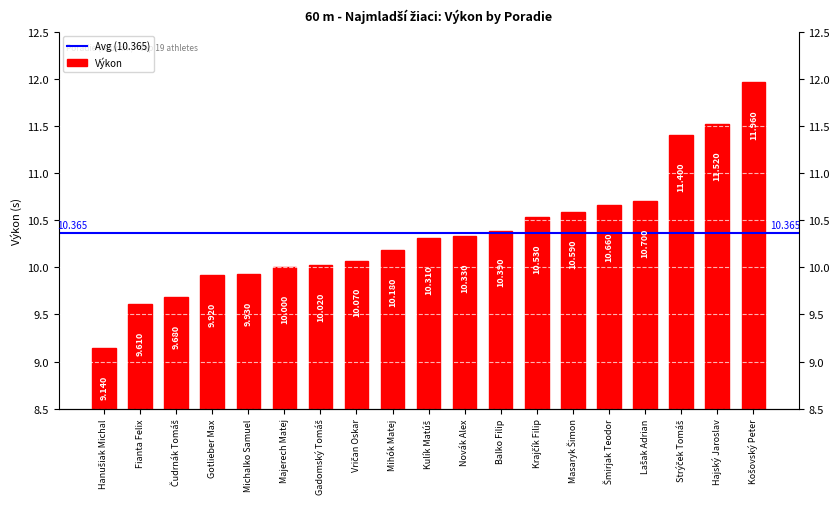

What is the change in value from Gotlieber Max to Balko Filip?

+0.5